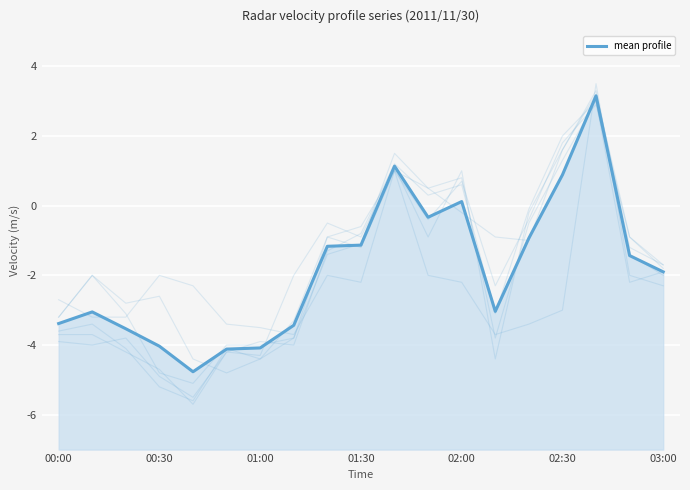

At which label does col_26 first exceed -1?

2011/11/30 01:20